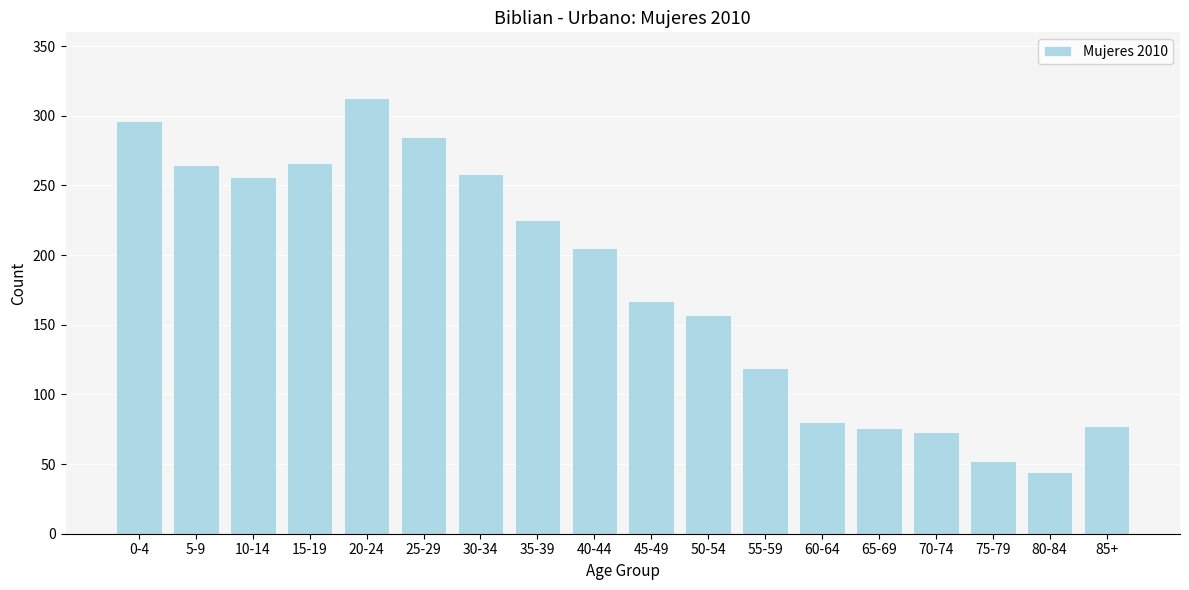

At which category does the chart reach its minimum across all series?

80-84